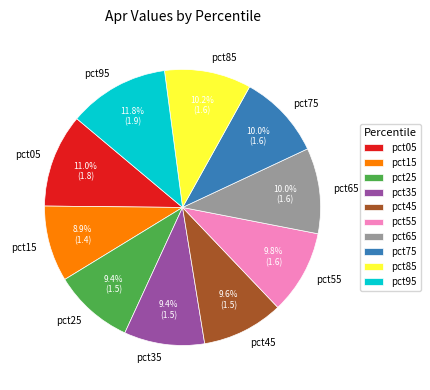

Approximately how many times larger is the value at pct05 compared to pct65?

1.1